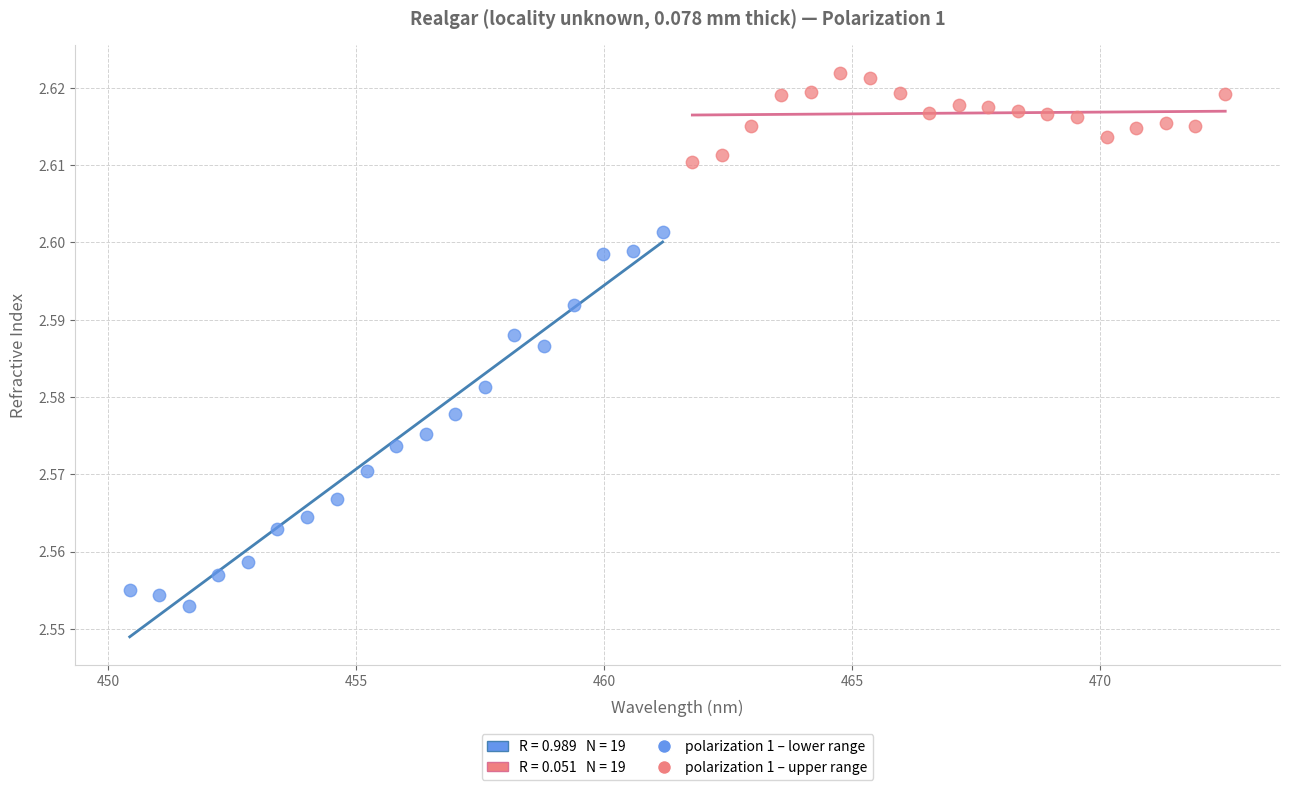

Which series has the widest spread of Y values?

polarization 1 – lower range